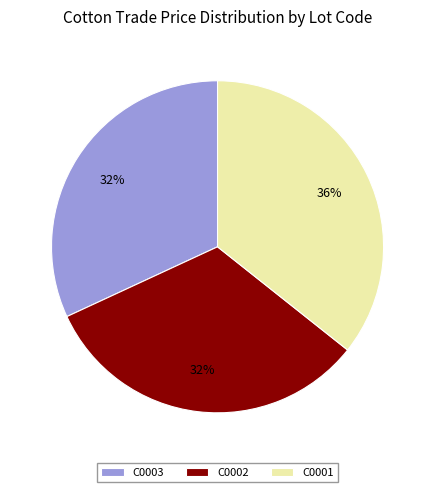

What is the largest slice in the pie chart?

C0001